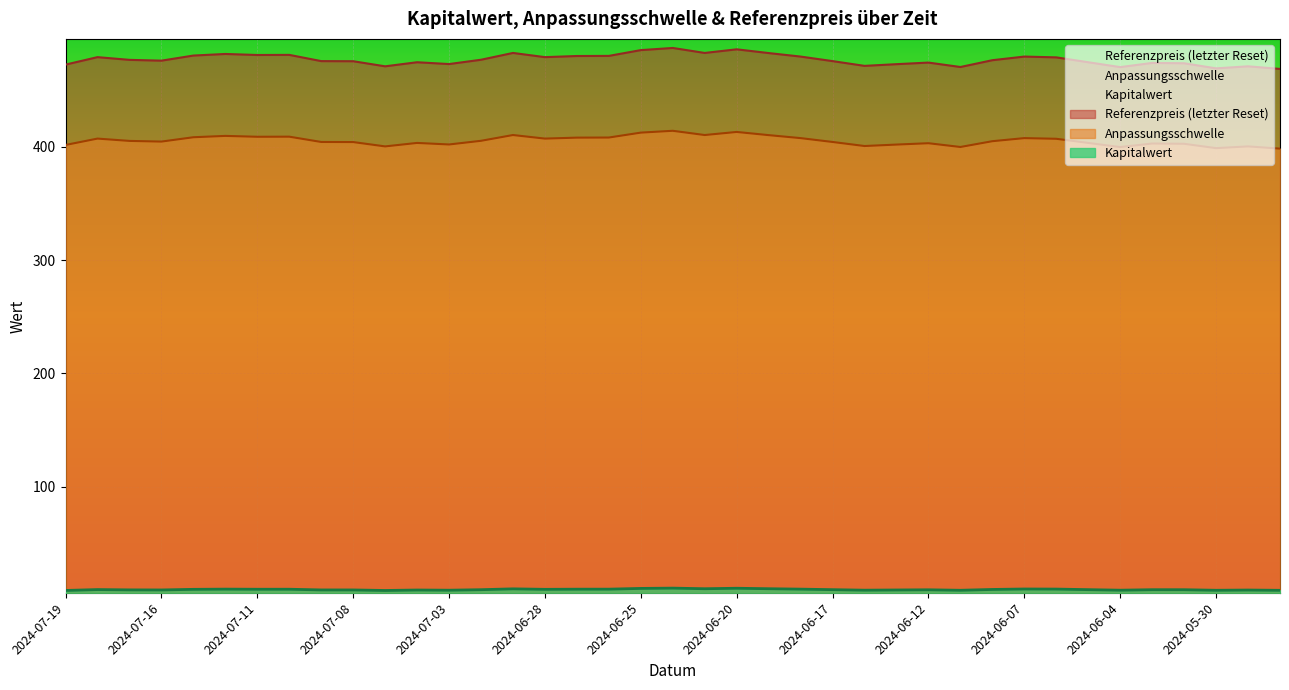

Reading right to left, list all the values displayed in this chart.

Anpassungsschwelle: 2024-05-28=468.7	2024-05-29=471.0	2024-05-30=469.2	2024-05-31=473.7	2024-06-03=474.0	2024-06-04=470.3	2024-06-05=474.6	2024-06-06=478.9	2024-06-07=479.6	2024-06-10=476.4	2024-06-11=470.4	2024-06-12=474.3	2024-06-13=472.9	2024-06-14=471.4	2024-06-17=475.6	2024-06-18=479.6	2024-06-19=482.7	2024-06-20=486.0	2024-06-21=482.8	2024-06-24=487.2	2024-06-25=485.3	2024-06-26=480.2	2024-06-27=480.1	2024-06-28=479.1	2024-07-01=482.8	2024-07-02=476.8	2024-07-03=473.0	2024-07-04=474.6	2024-07-05=471.0	2024-07-08=475.5	2024-07-09=475.6	2024-07-10=481.1	2024-07-11=481.0	2024-07-12=481.9	2024-07-15=480.5	2024-07-16=476.0	2024-07-17=476.7	2024-07-18=479.1	2024-07-19=472.5
Referenzpreis: 2024-05-28=398.4	2024-05-29=400.4	2024-05-30=398.8	2024-05-31=402.6	2024-06-03=402.9	2024-06-04=399.8	2024-06-05=403.4	2024-06-06=407.1	2024-06-07=407.7	2024-06-10=404.9	2024-06-11=399.8	2024-06-12=403.2	2024-06-13=402.0	2024-06-14=400.7	2024-06-17=404.3	2024-06-18=407.7	2024-06-19=410.3	2024-06-20=413.1	2024-06-21=410.4	2024-06-24=414.1	2024-06-25=412.5	2024-06-26=408.2	2024-06-27=408.1	2024-06-28=407.2	2024-07-01=410.4	2024-07-02=405.3	2024-07-03=402.1	2024-07-04=403.4	2024-07-05=400.4	2024-07-08=404.2	2024-07-09=404.3	2024-07-10=408.9	2024-07-11=408.9	2024-07-12=409.6	2024-07-15=408.4	2024-07-16=404.6	2024-07-17=405.2	2024-07-18=407.2	2024-07-19=401.6
Kapitalwert: 2024-05-28=8.7	2024-05-29=8.9	2024-05-30=8.7	2024-05-31=9.2	2024-06-03=9.2	2024-06-04=8.8	2024-06-05=9.3	2024-06-06=9.8	2024-06-07=9.9	2024-06-10=9.5	2024-06-11=8.7	2024-06-12=9.2	2024-06-13=9.0	2024-06-14=8.8	2024-06-17=9.3	2024-06-18=9.7	2024-06-19=10.1	2024-06-20=10.5	2024-06-21=10.1	2024-06-24=10.6	2024-06-25=10.4	2024-06-26=9.7	2024-06-27=9.7	2024-06-28=9.6	2024-07-01=10.0	2024-07-02=9.2	2024-07-03=8.8	2024-07-04=9.0	2024-07-05=8.6	2024-07-08=9.0	2024-07-09=9.0	2024-07-10=9.7	2024-07-11=9.6	2024-07-12=9.8	2024-07-15=9.6	2024-07-16=9.0	2024-07-17=9.1	2024-07-18=9.4	2024-07-19=8.6